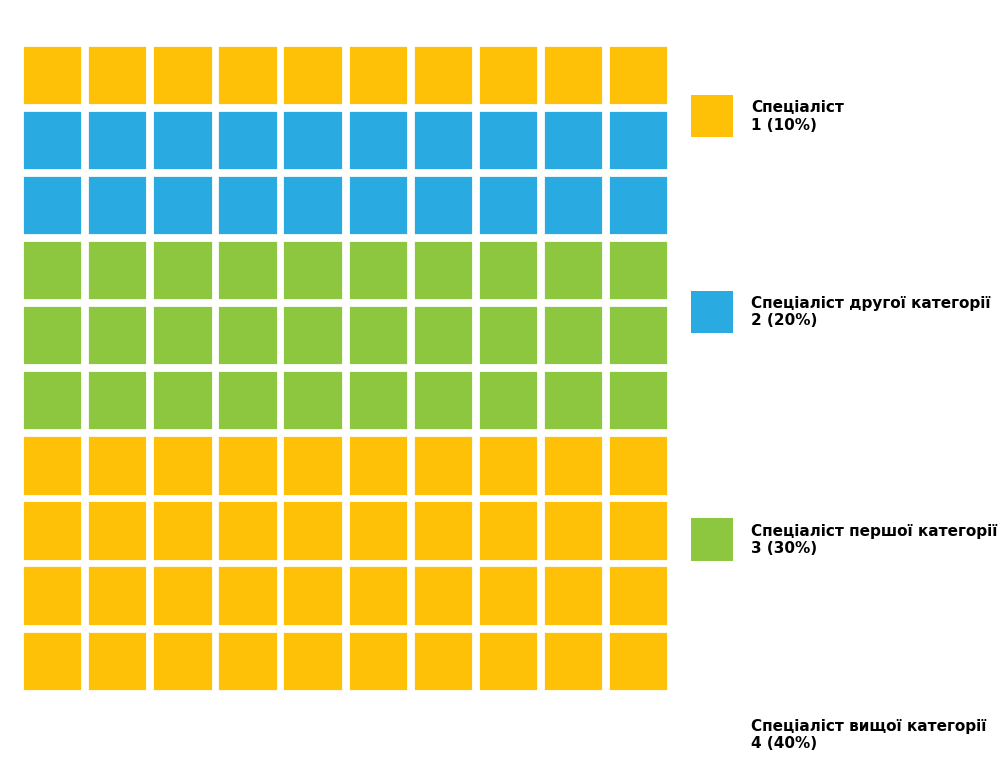

Which has a higher value, Спеціаліст or Спеціаліст вищої категорії?

Спеціаліст вищої категорії